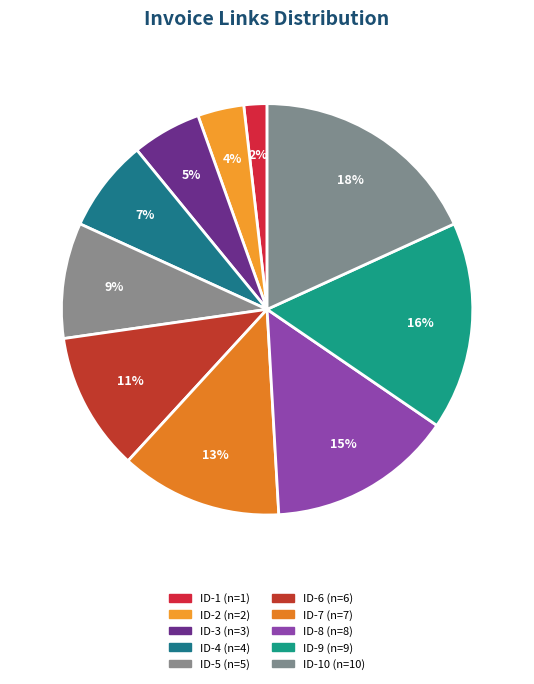

Rank the categories by value from lowest to highest.

ID-1, ID-2, ID-3, ID-4, ID-5, ID-6, ID-7, ID-8, ID-9, ID-10